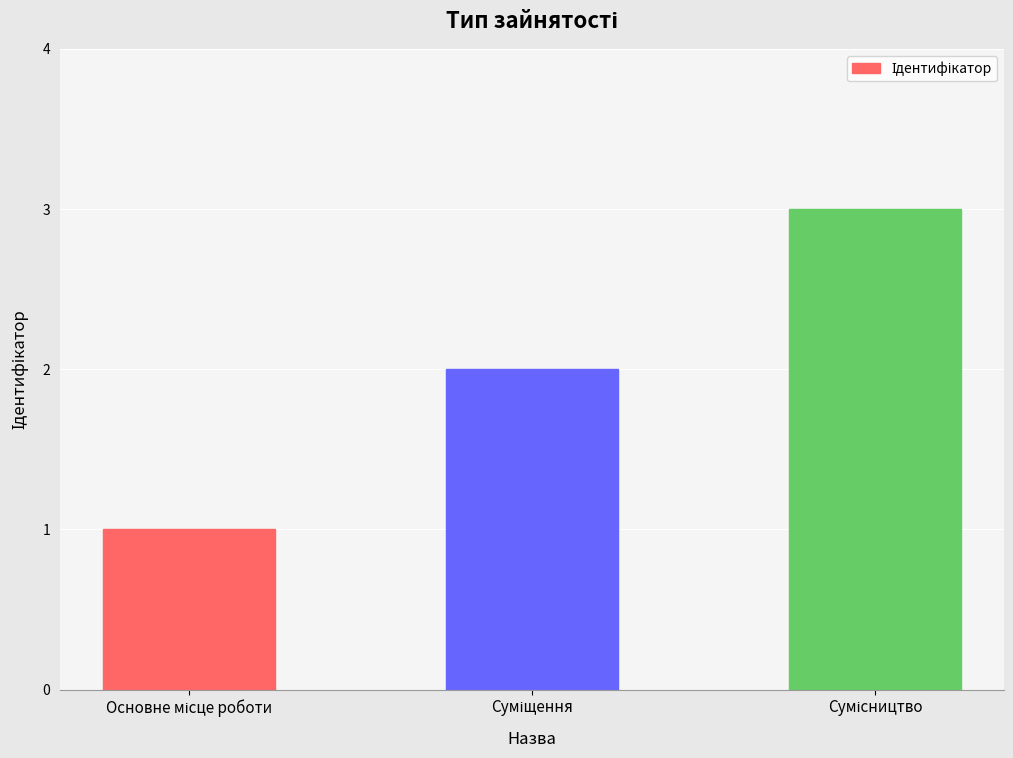

What is the maximum value shown in the chart?

3